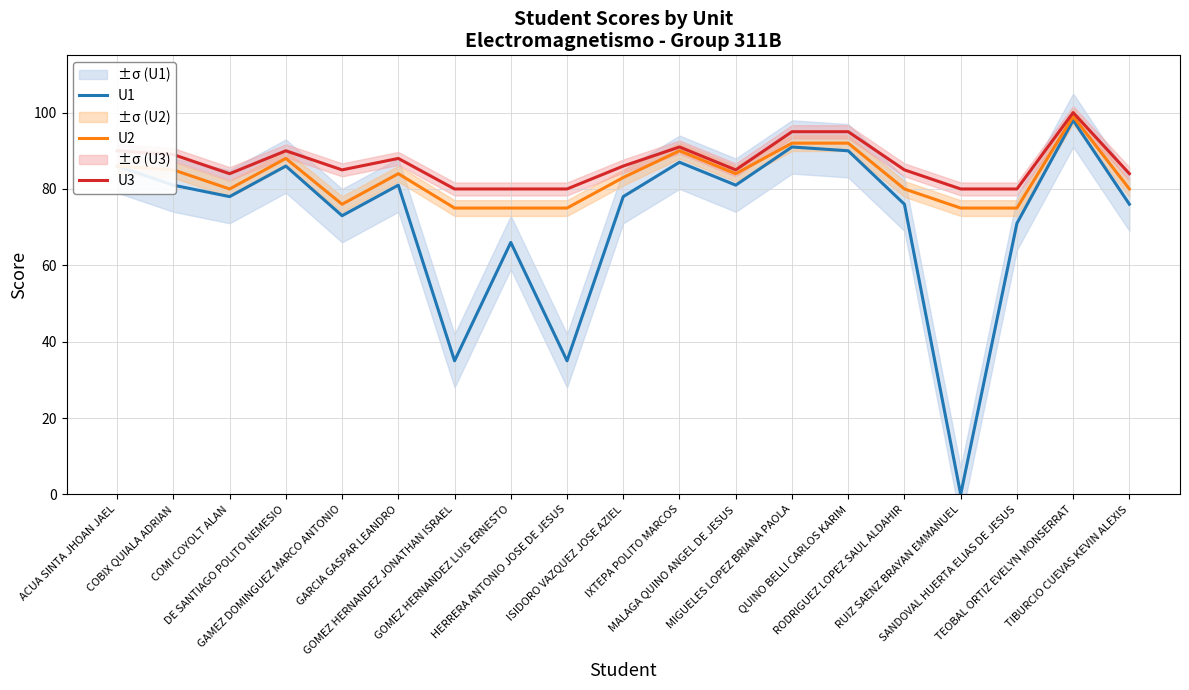

What is the greatest value displayed?

100